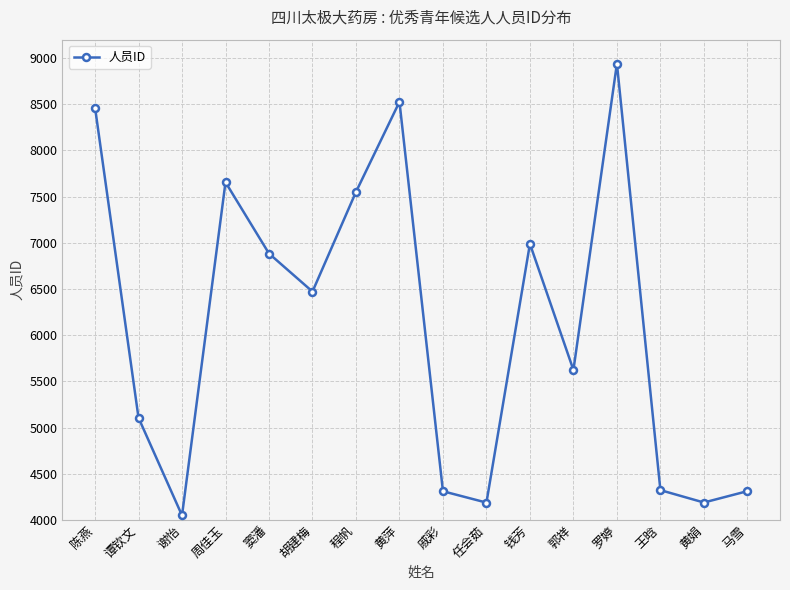

What value does the data have at 黄娟, to the nearest 10?

4190